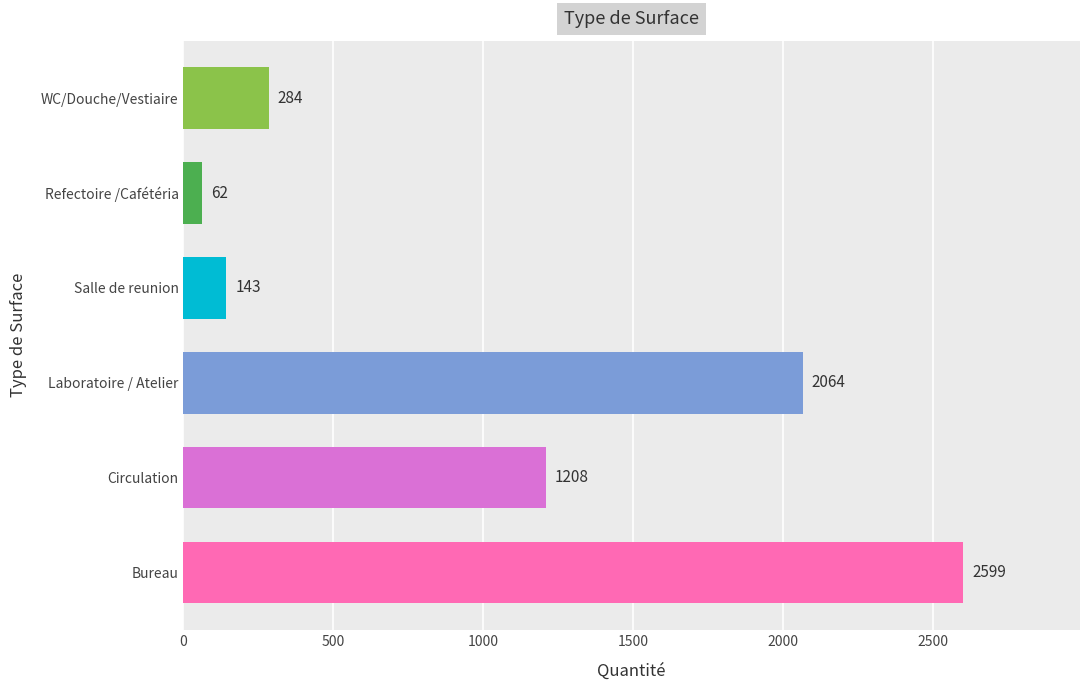

Rank the categories by value from highest to lowest.

Bureau, Laboratoire / Atelier, Circulation, WC/Douche/Vestiaire, Salle de reunion, Refectoire /Cafétéria